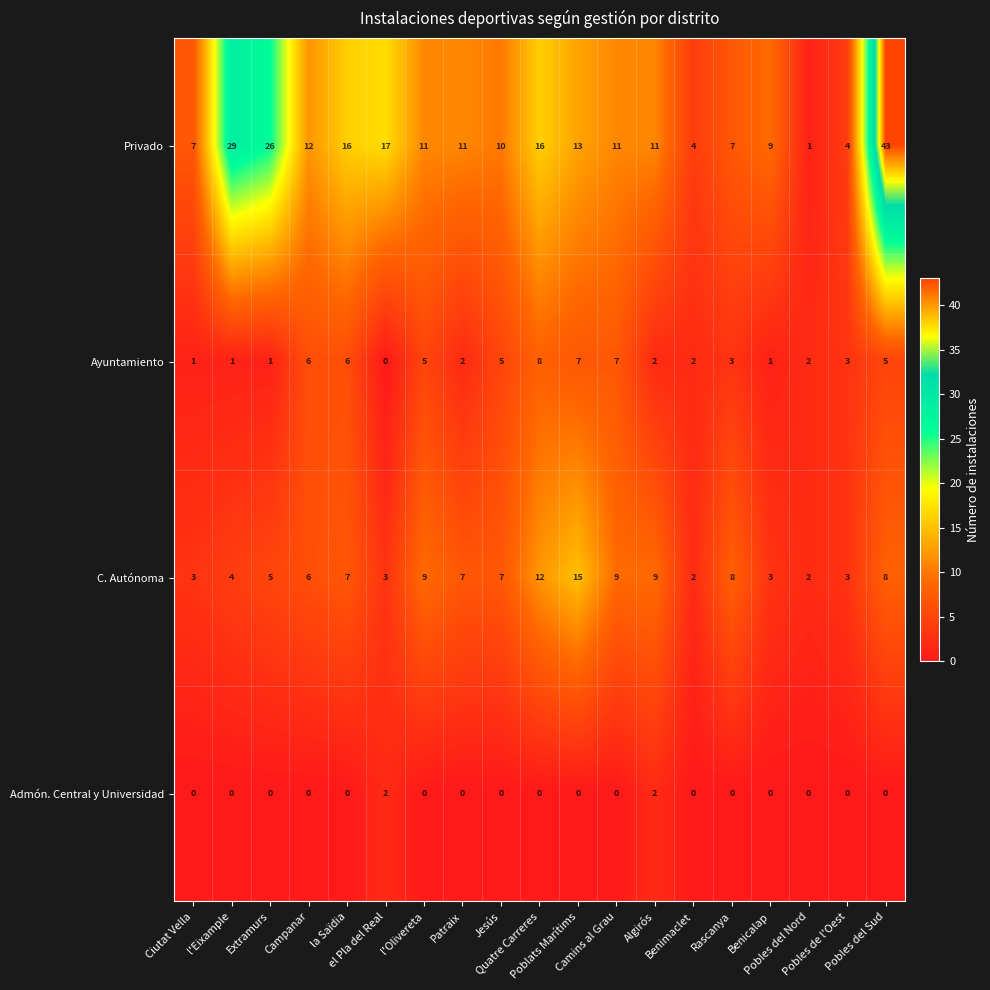

Rank the series by their maximum value, from highest to lowest.

Privado, C. Autónoma, Ayuntamiento, Admón. Central y Universidad